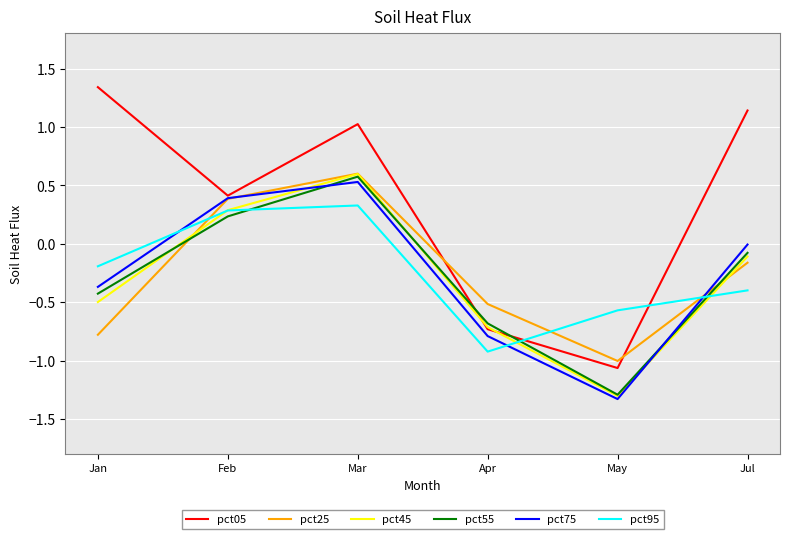

Which series has the largest total across all categories?

pct05